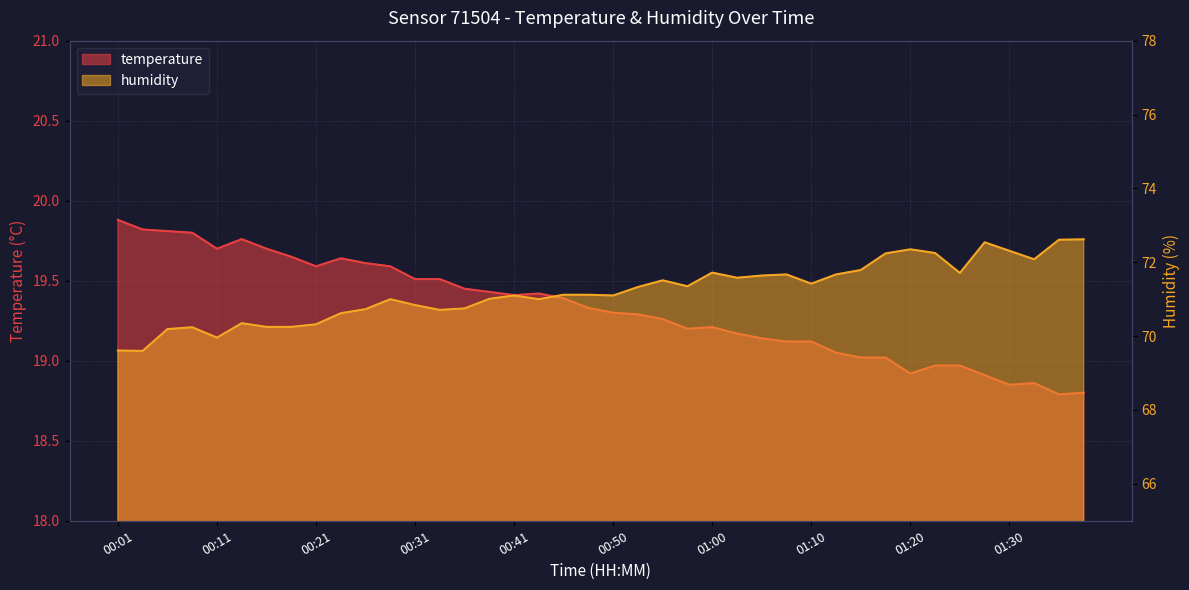

What position from the right is 01:15?

10